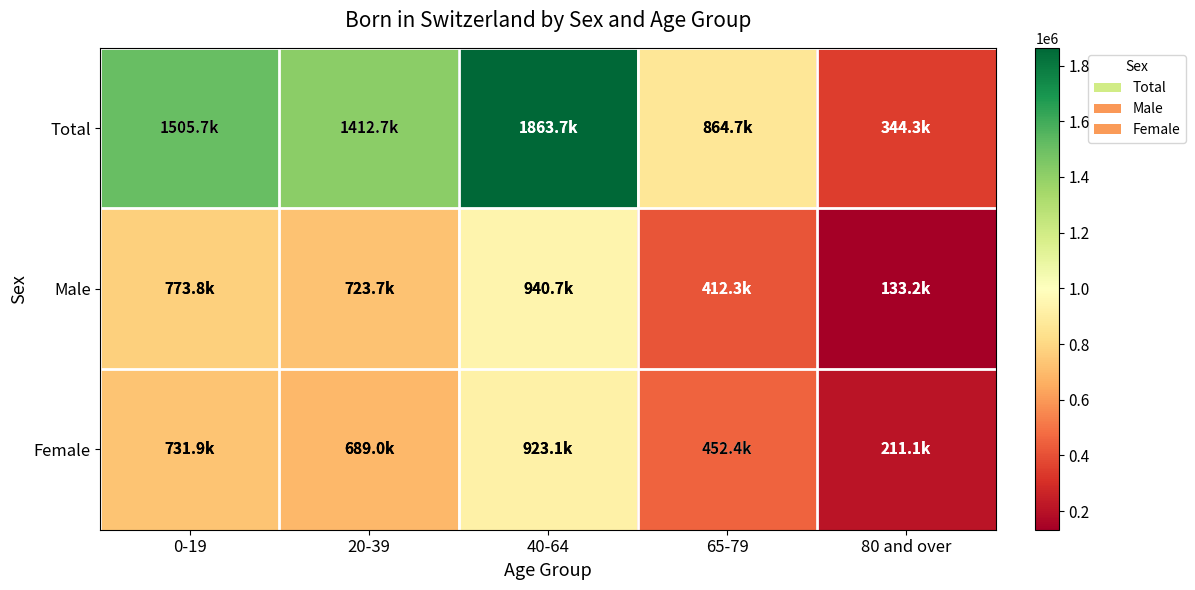

Which series has the largest total across all categories?

Total